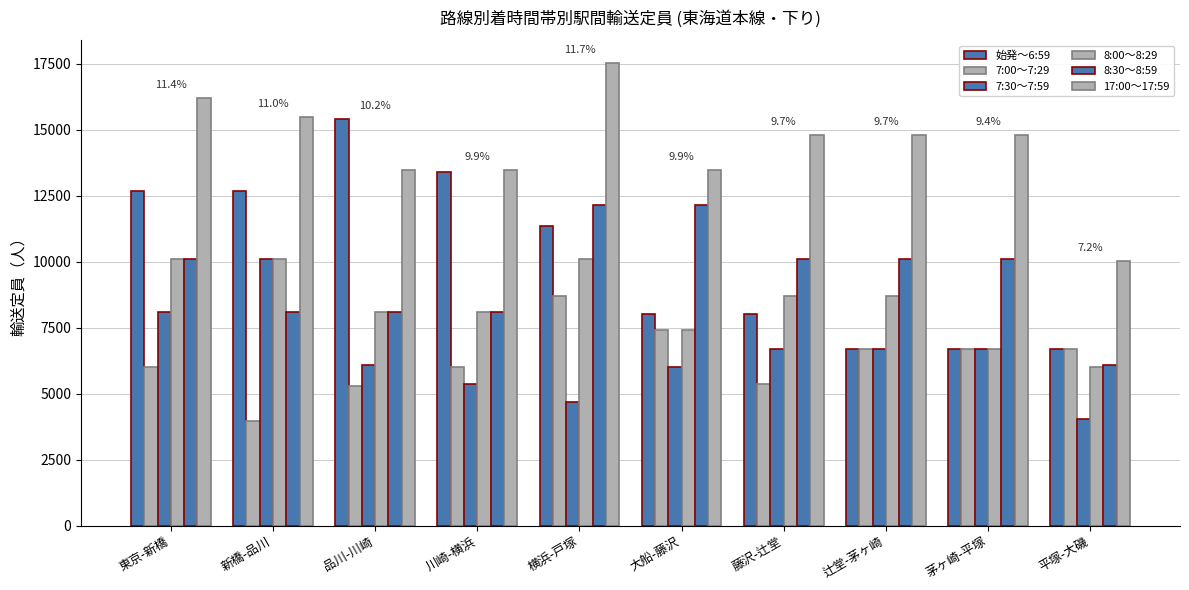

Are the bars horizontal?

No